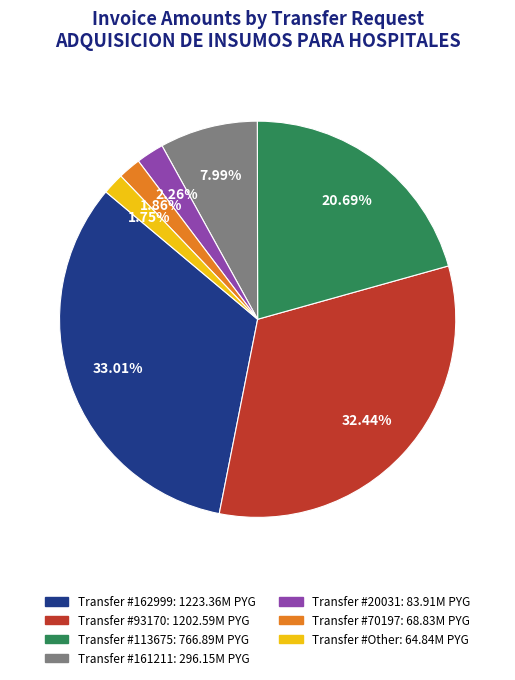

Is there any slice that represents more than half of the pie?

No